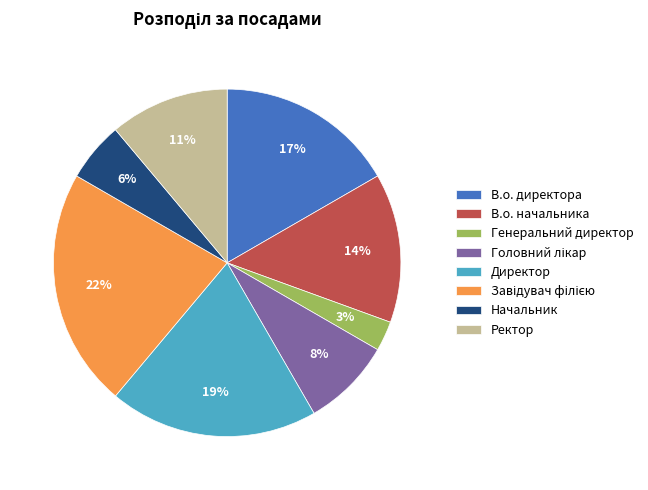

To the nearest percent, what is the combined percentage of Ректор and Генеральний директор?

14%